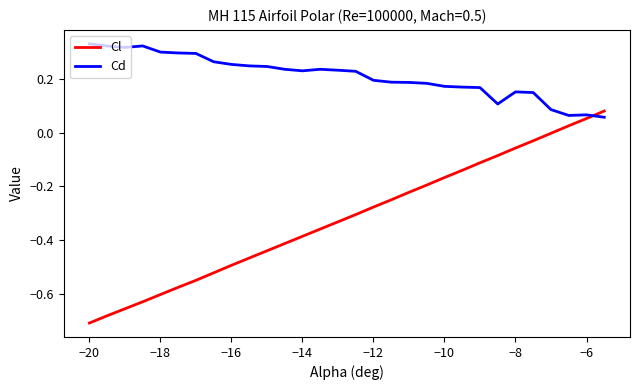

Which series ends up on top after the final intersection of Cd and Cl?

Cl